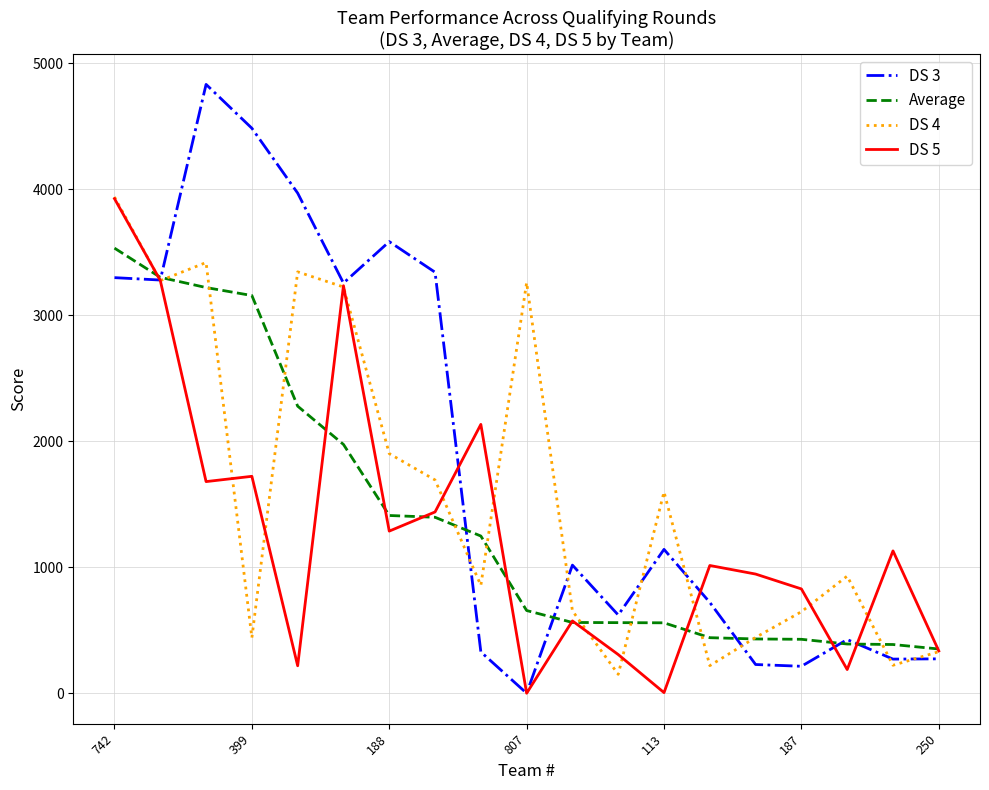

Rank the series by their average value, from lowest to highest.

DS 5, Average, DS 4, DS 3